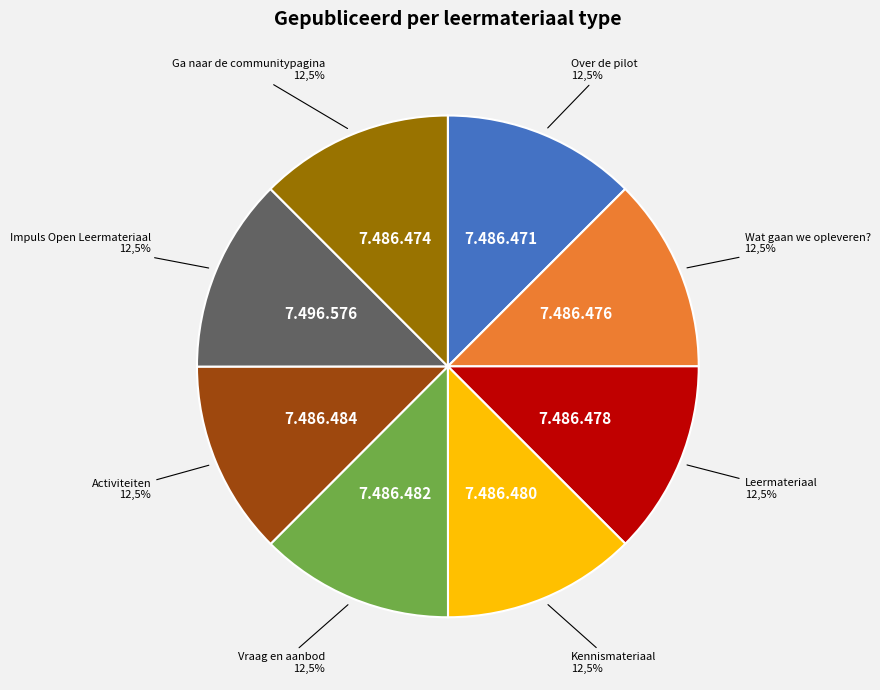

True or false: Ga naar de communitypagina accounts for 12% of the total.

True